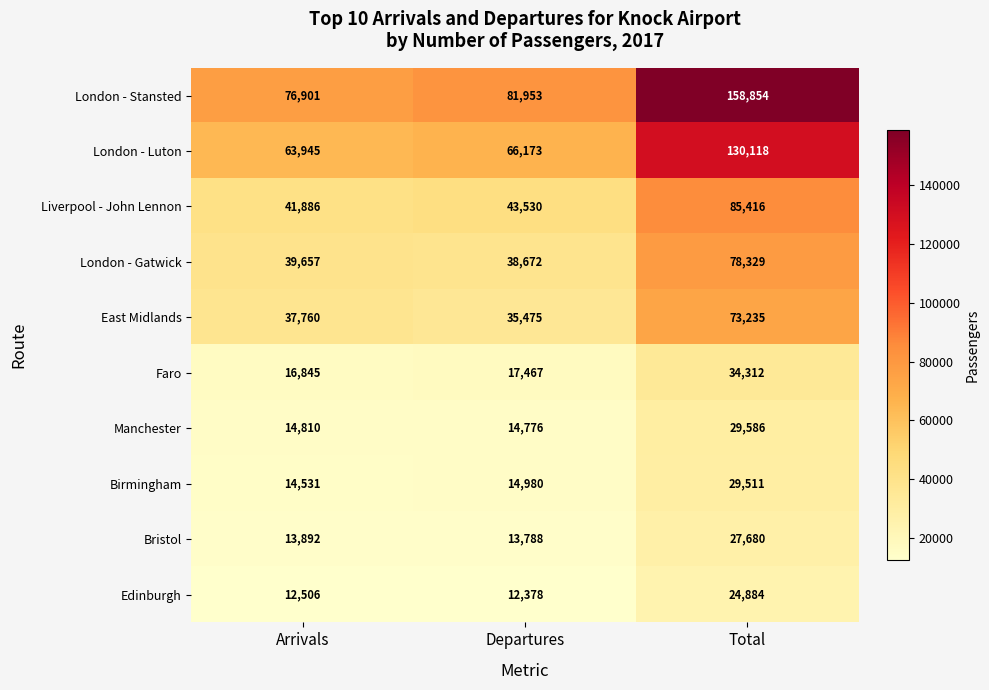

Reading left to right, extract all data points from this chart.

London - Stansted: 76901	81953	158854
London - Luton: 63945	66173	130118
Liverpool - John Lennon: 41886	43530	85416
London - Gatwick: 39657	38672	78329
East Midlands: 37760	35475	73235
Faro: 16845	17467	34312
Manchester: 14810	14776	29586
Birmingham: 14531	14980	29511
Bristol: 13892	13788	27680
Edinburgh: 12506	12378	24884